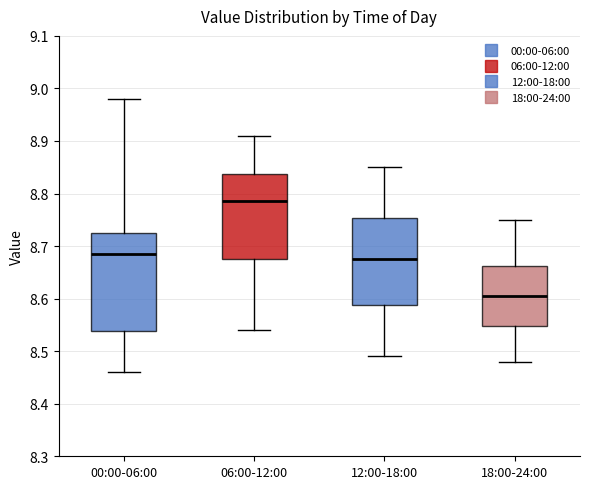

Reading left to right, transcribe this box plot: for each box, give where its median line is, the range the box spans, and where its two whiskers end, as read against the y-axis. The values are not printed on the chart, so give them approximately, as read against the axis.

00:00-06:00: median 8.69, box 8.54 to 8.73, whiskers 8.46 to 8.98
06:00-12:00: median 8.79, box 8.68 to 8.84, whiskers 8.54 to 8.91
12:00-18:00: median 8.68, box 8.59 to 8.75, whiskers 8.49 to 8.85
18:00-24:00: median 8.61, box 8.55 to 8.66, whiskers 8.48 to 8.75